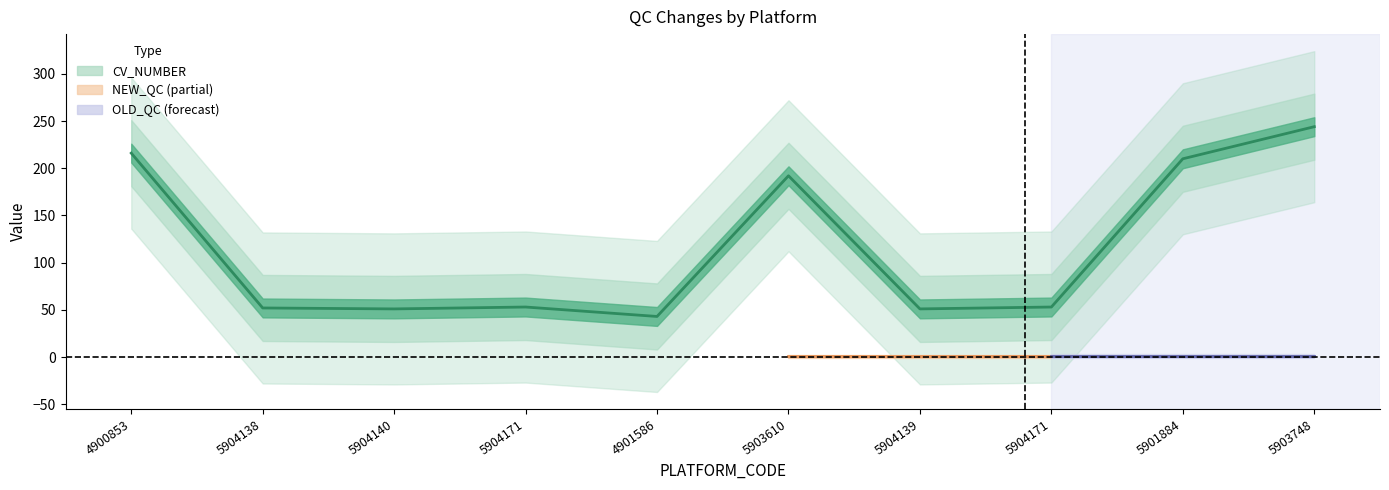

Is it true that CV_NUMBER equals 16 at 5904171?

False